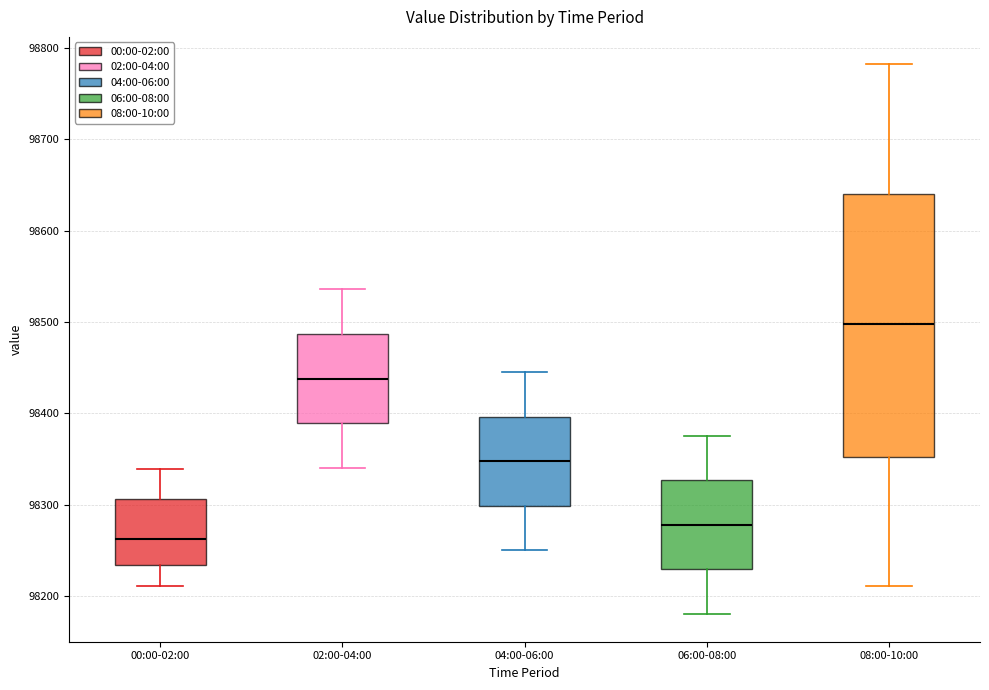

Where does the median line of the box for 00:00-02:00 sit on the y-axis? The values are not printed on the chart, so give them approximately, as read against the axis.

98260